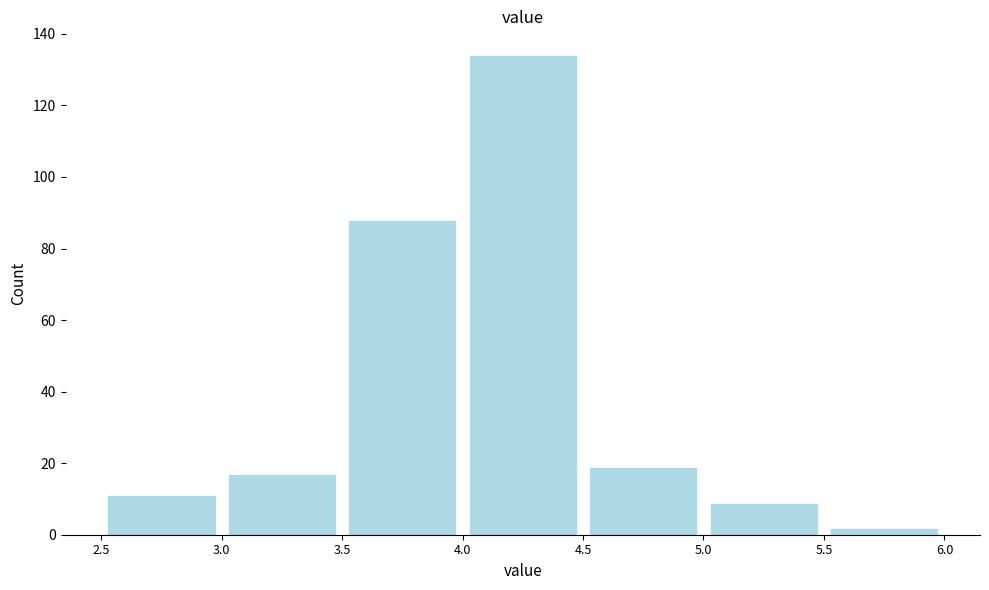

Over which range of the x-axis is the bar tallest?

4.0 to 4.5